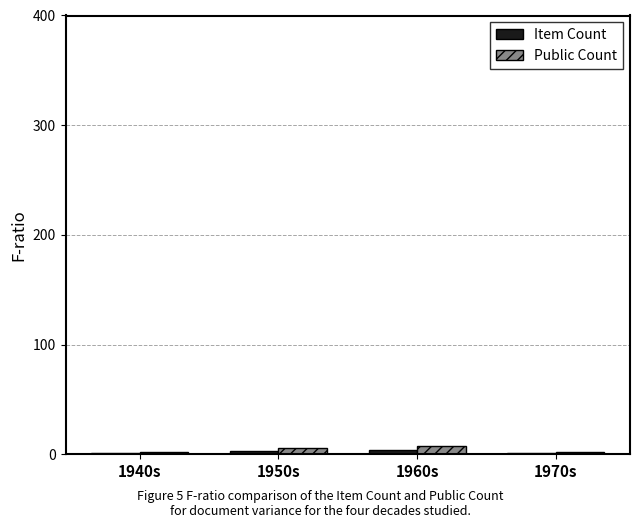

What is the sum of all Item Count values?

9